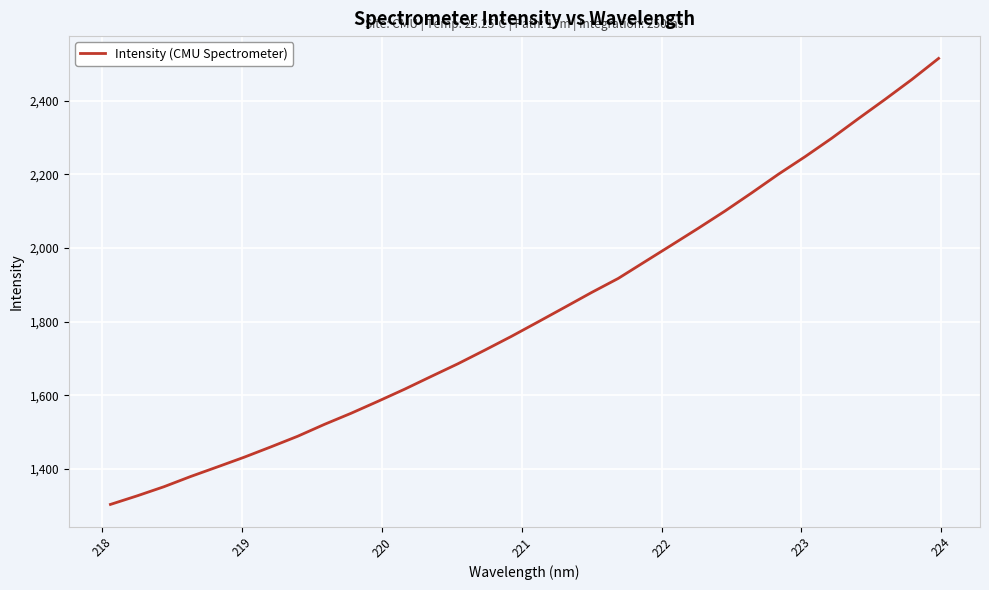

What is the difference between the maximum and minimum values?

1211.0